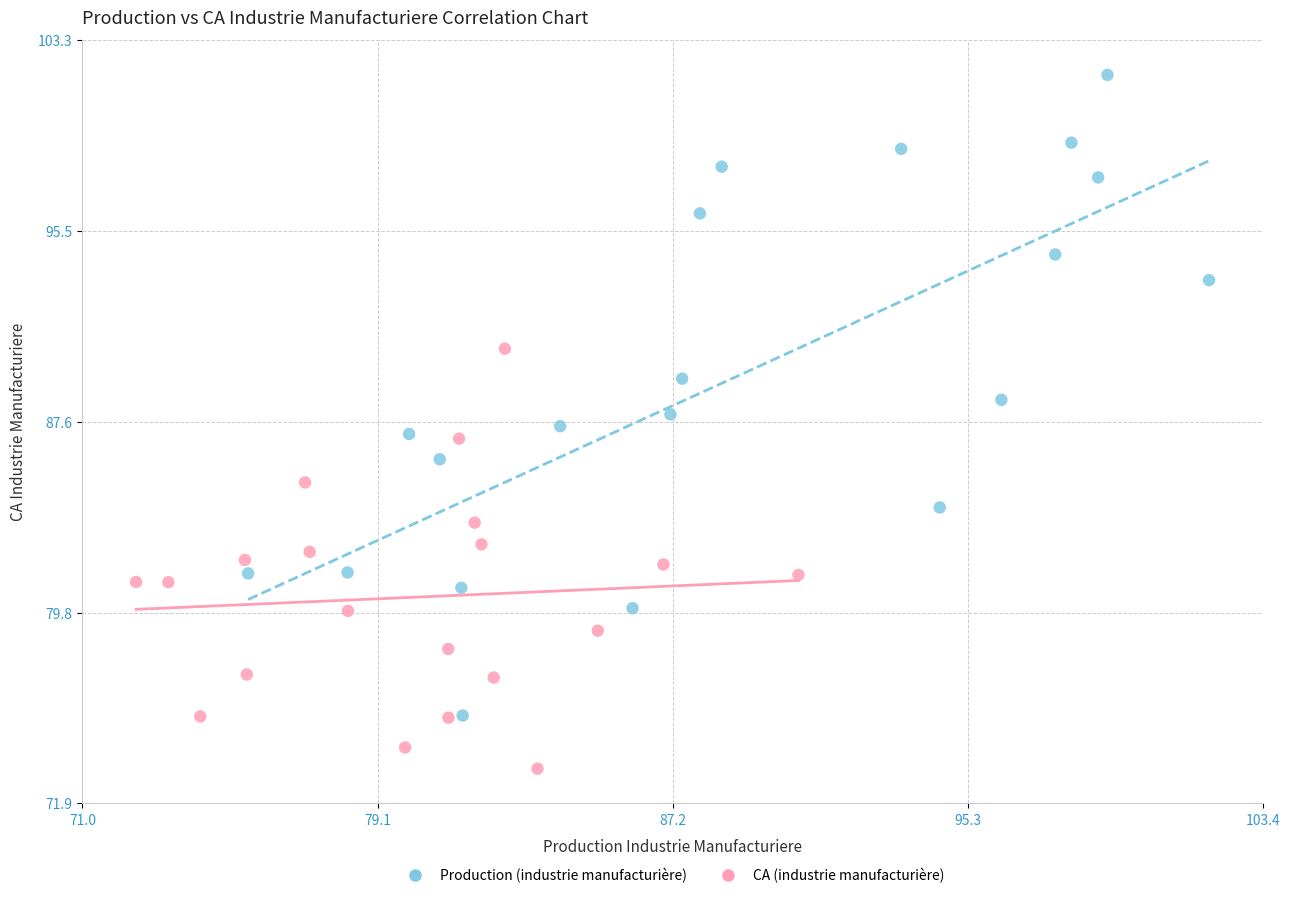

Which series contains the highest Y value?

Production (industrie manufacturière)